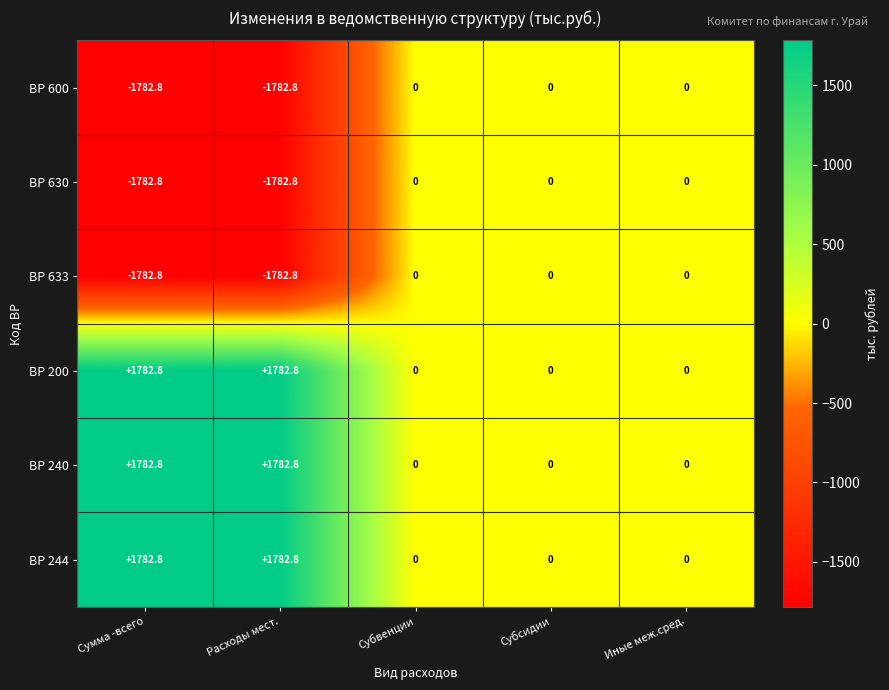

The ВР 244 series shows -1167.4 at Субвенции. True or false?

False